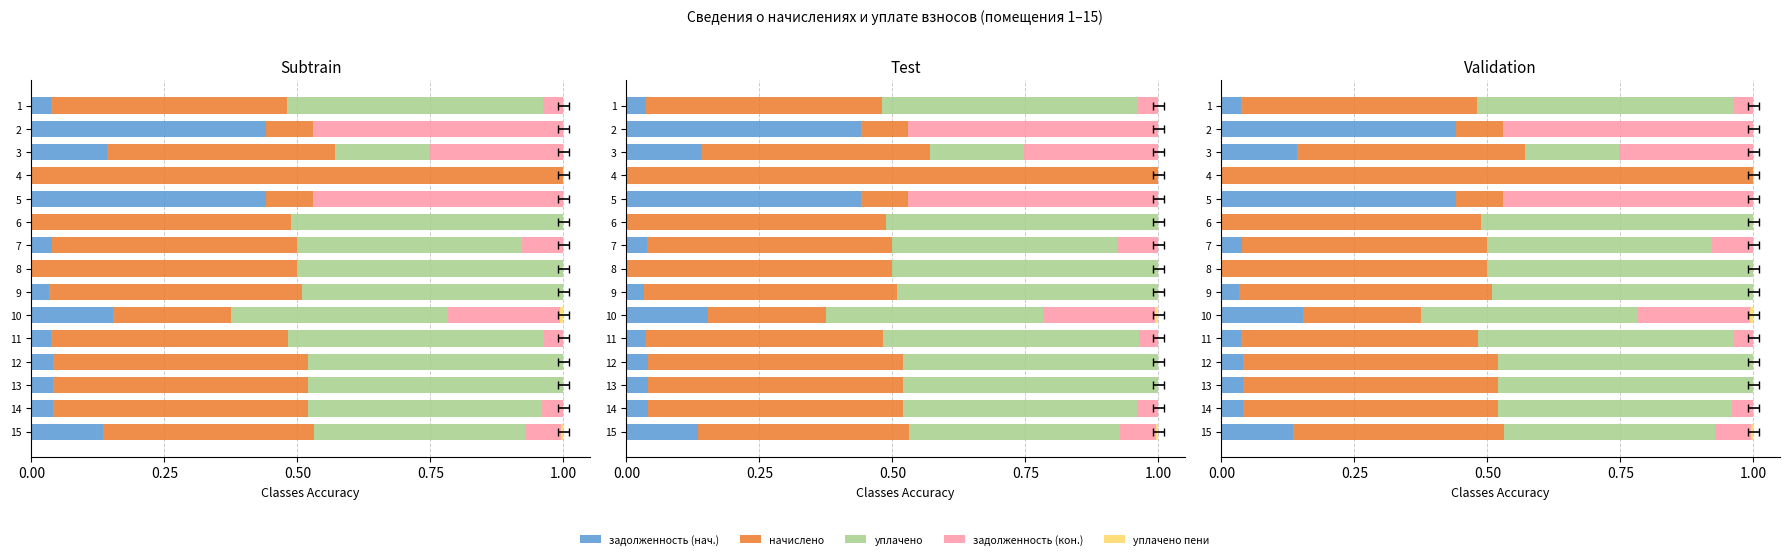

The value of задолженность (кон.) at 14 is 0.1. True or false?

False